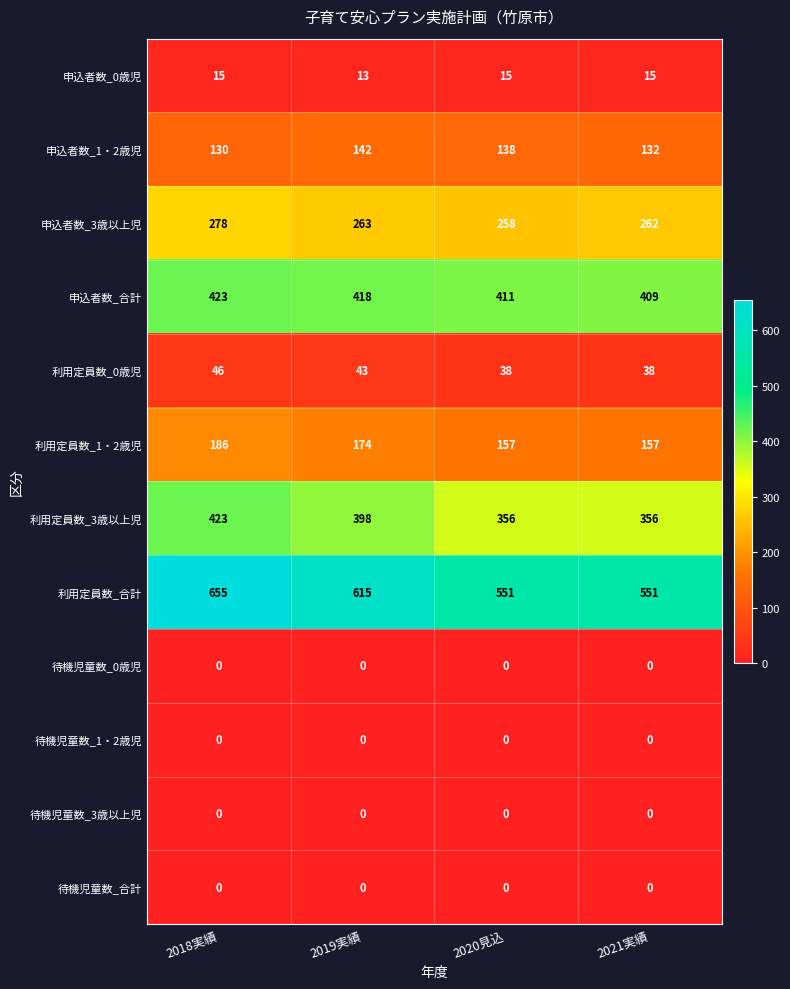

The 利用定員数_0歳児 series shows 62 at 2021実績. True or false?

False